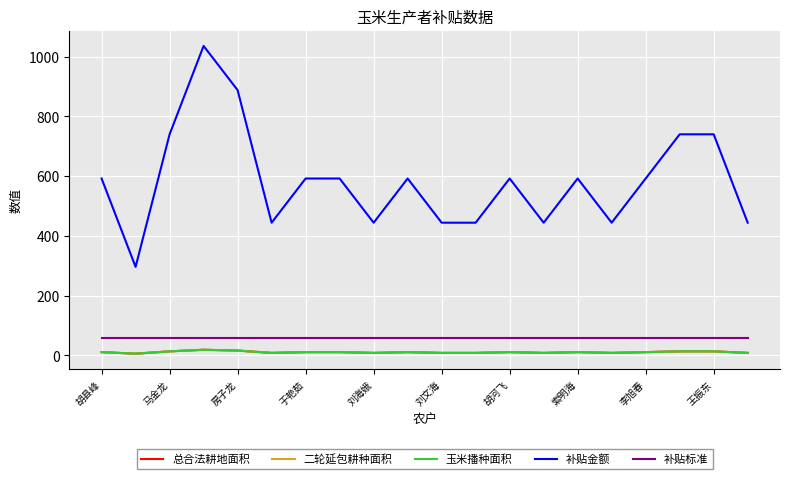

What is the label of the 19th point from the right?

马金龙